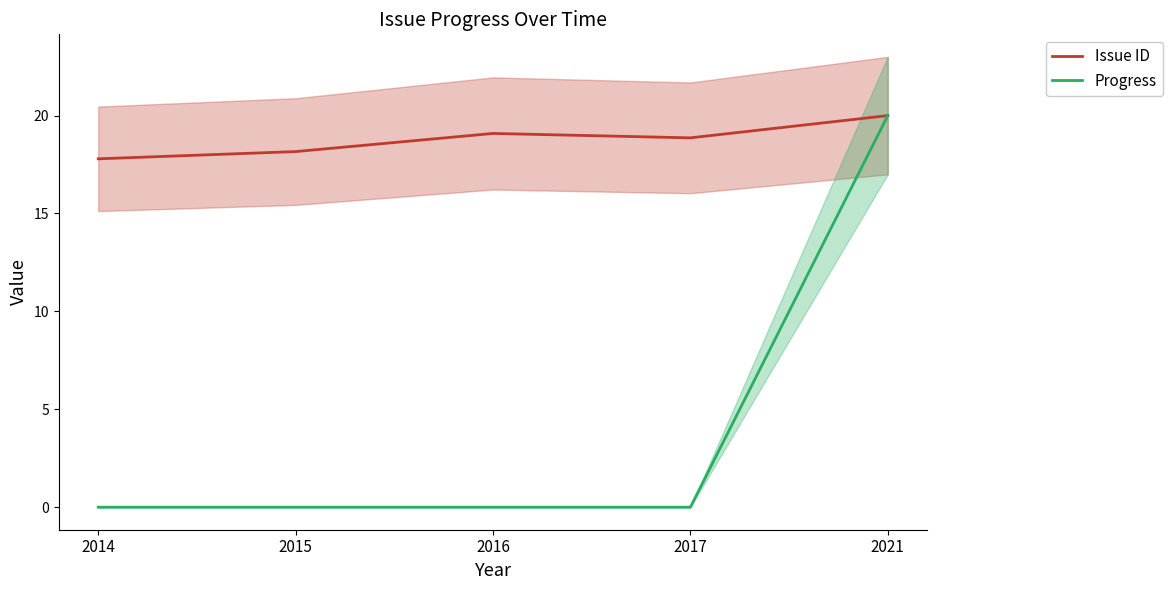

The value of Progress at 2017 is 0.0. True or false?

True